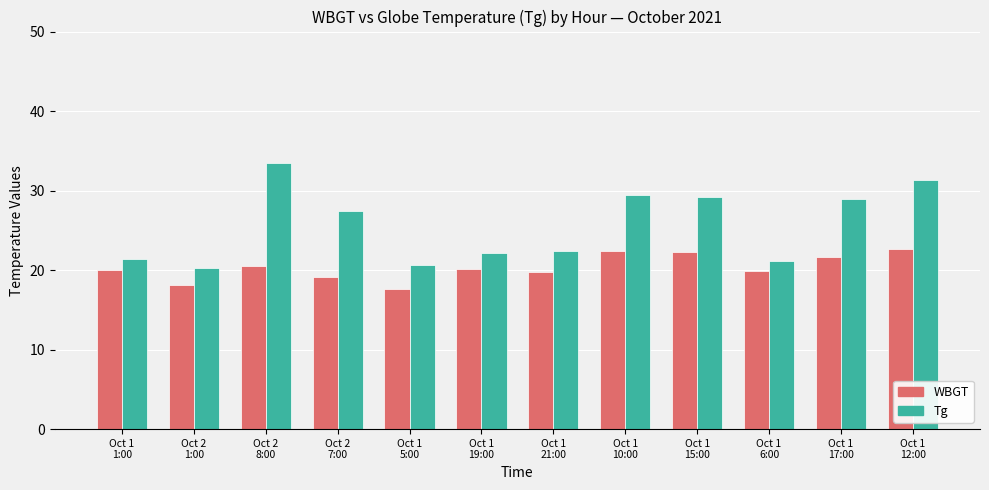

Count the number of data series in this chart.

2